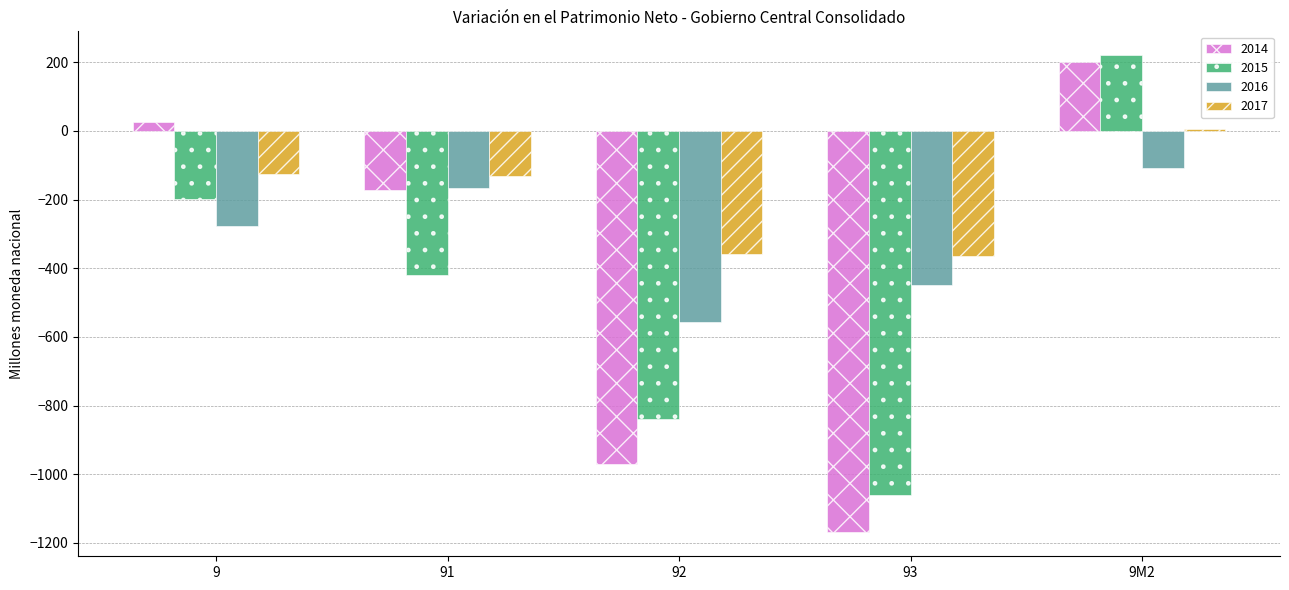

Which series has the widest spread of values?

2014